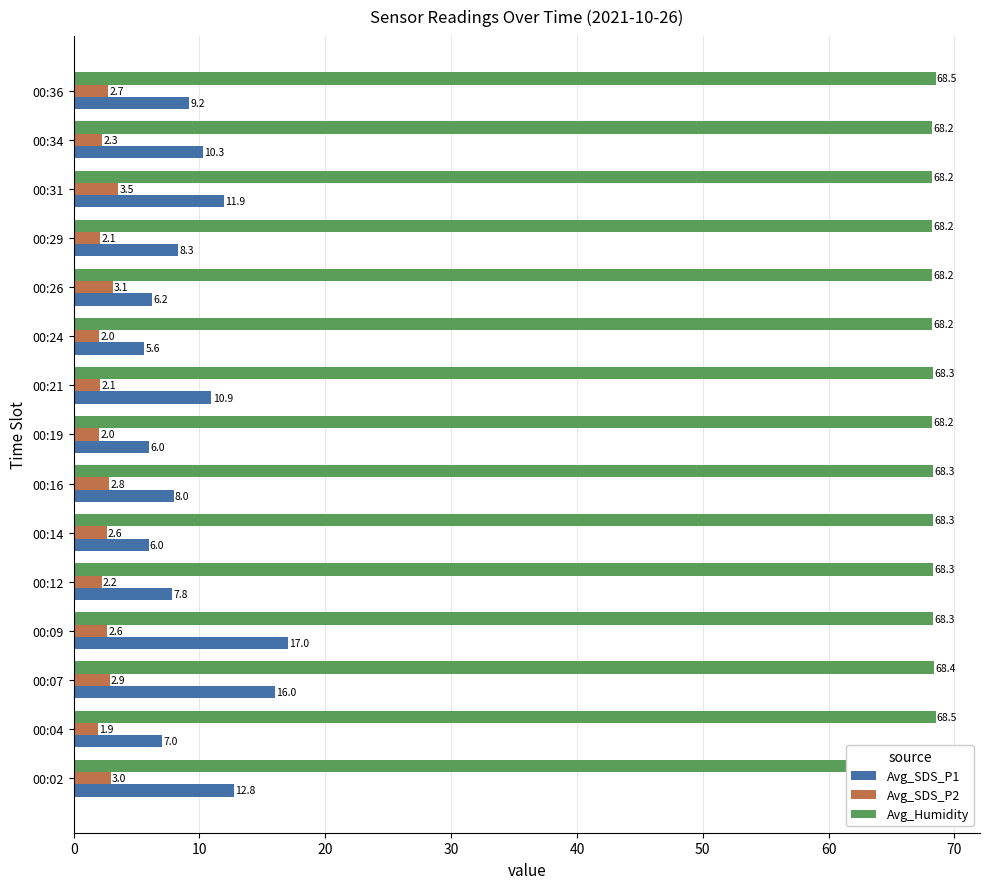

What are all the series names shown in the legend?

Avg_SDS_P1, Avg_SDS_P2, Avg_Humidity